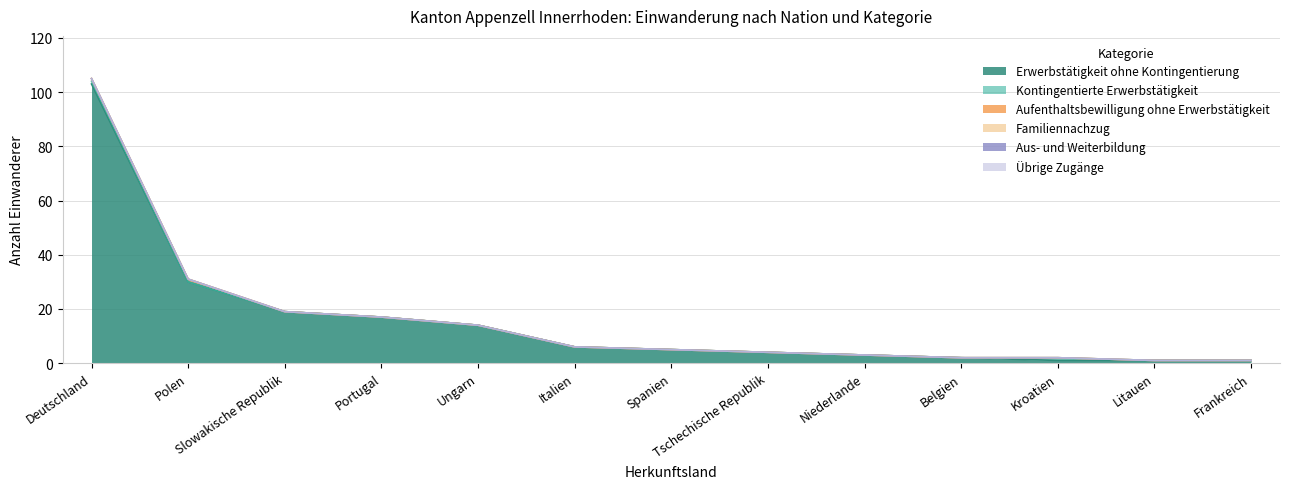

What are all the series names shown in the legend?

Erwerbstätigkeit ohne Kontingentierung, Kontingentierte Erwerbstätigkeit, Aufenthaltsbewilligung ohne Erwerbstätigkeit, Familiennachzug, Aus- und Weiterbildung, Übrige Zugänge